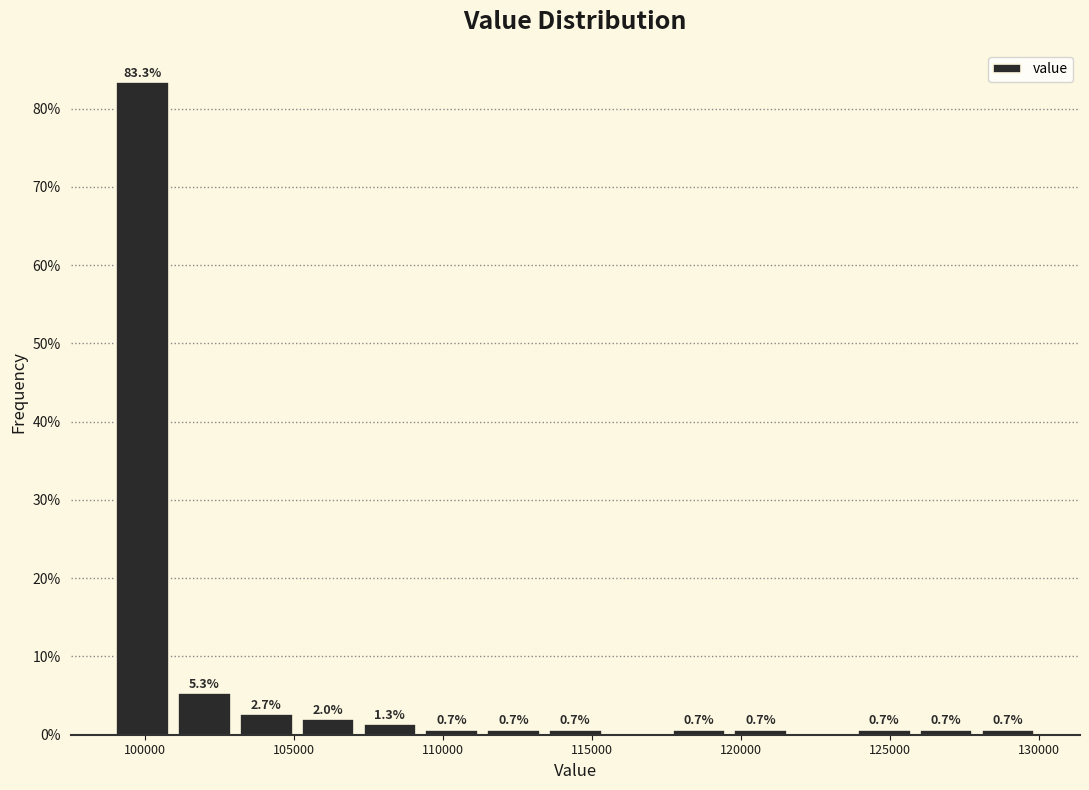

Which range on the x-axis has the tallest bar?

99000 to 101000